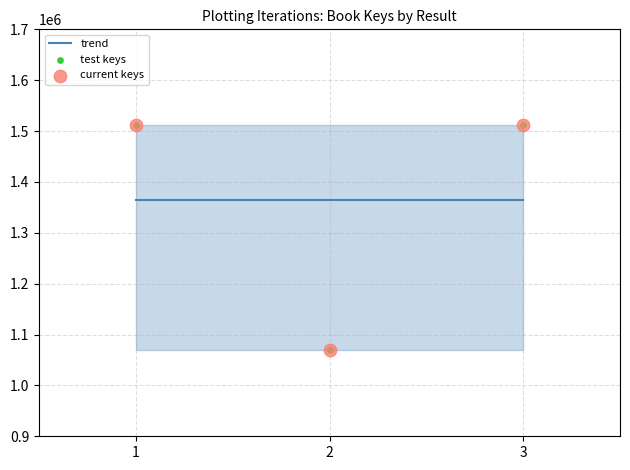

At which category is the sum across all series the highest?

1